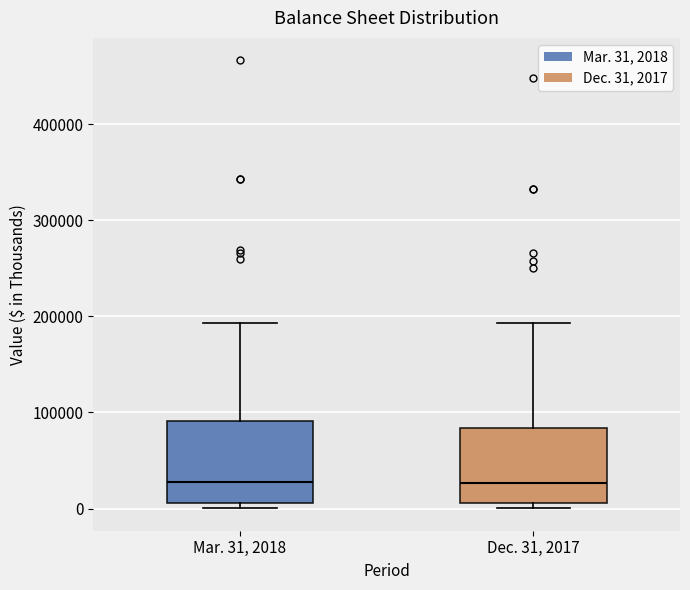

Reading left to right, read every box against the y-axis: the position of its median line, the range the box covers, and the ends of its whiskers. The values are not printed on the chart, so give them approximately, as read against the axis.

Mar. 31, 2018: median 30000, box 10000 to 90000, whiskers 0 to 190000
Dec. 31, 2017: median 30000, box 10000 to 80000, whiskers 0 to 190000